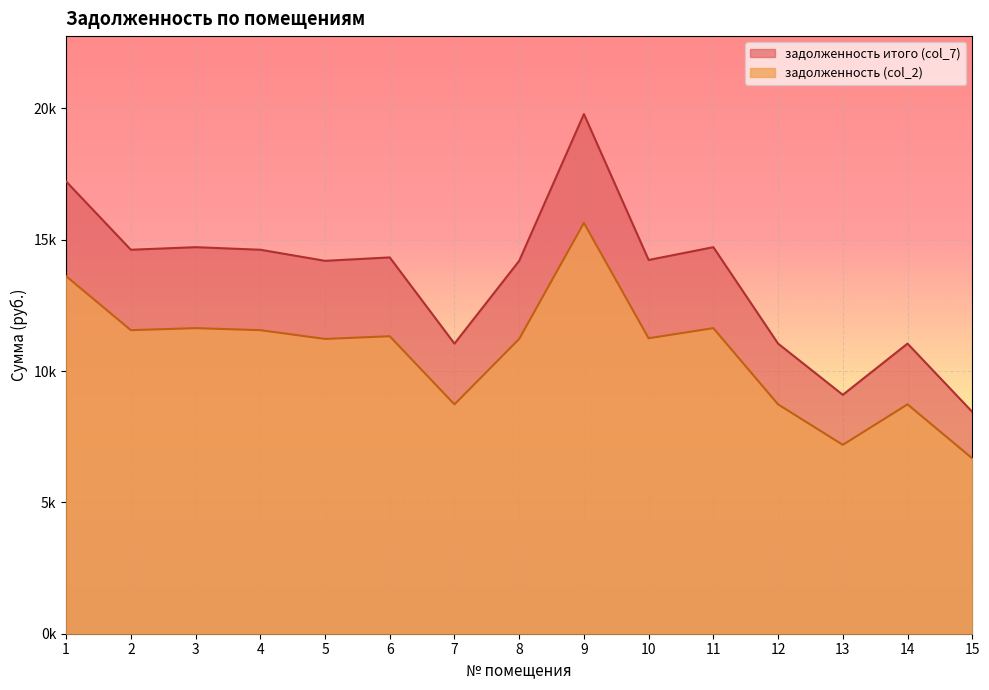

How many lines are shown in the chart?

2